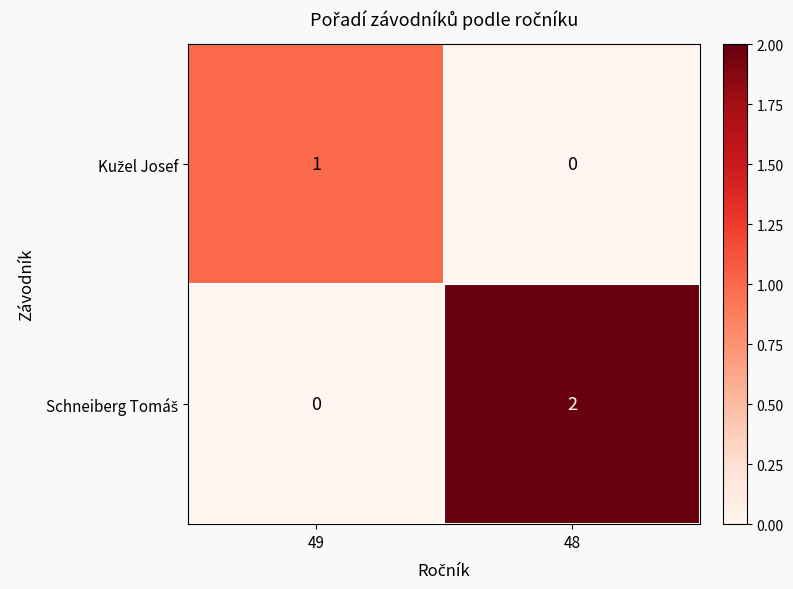

At which category is the sum across all series the highest?

48